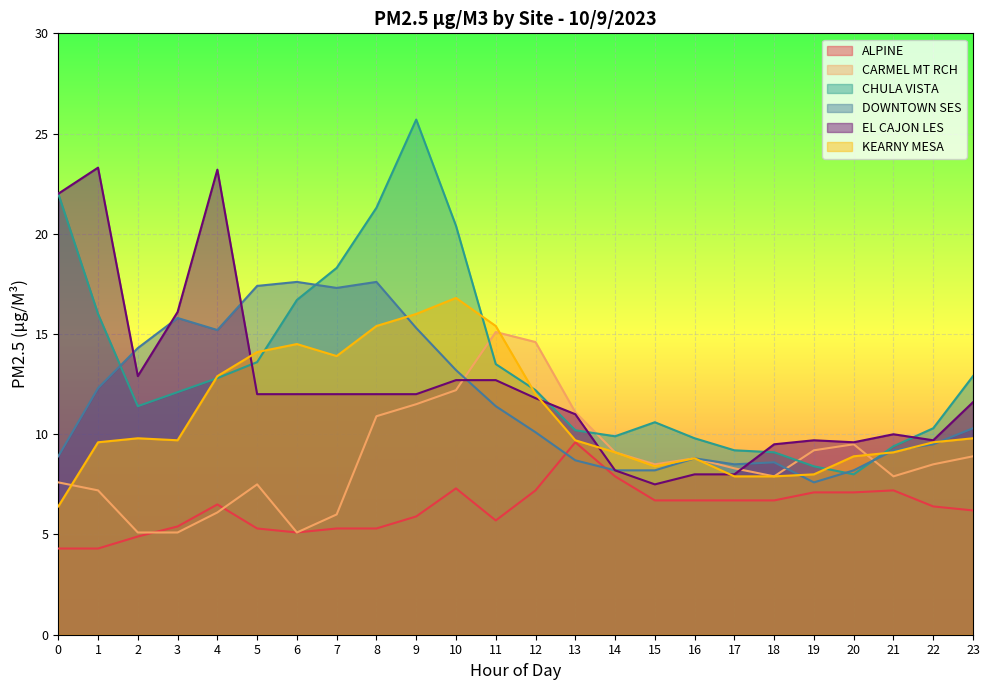

At which category does EL CAJON LES reach its first local valley?

2